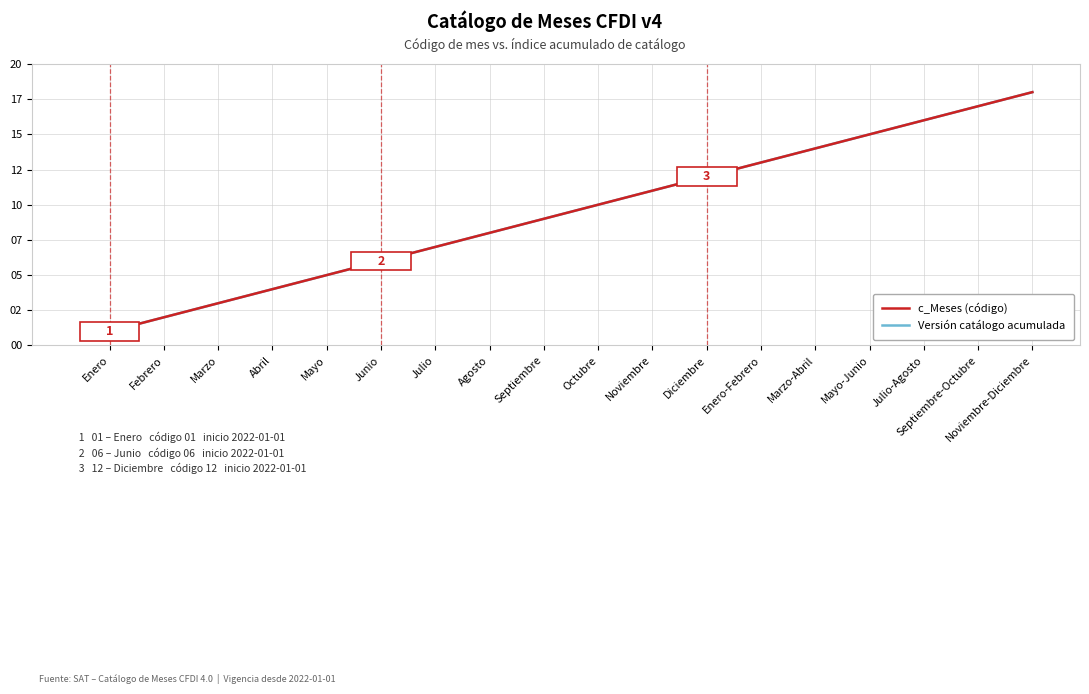

How many distinct data groups are displayed?

2